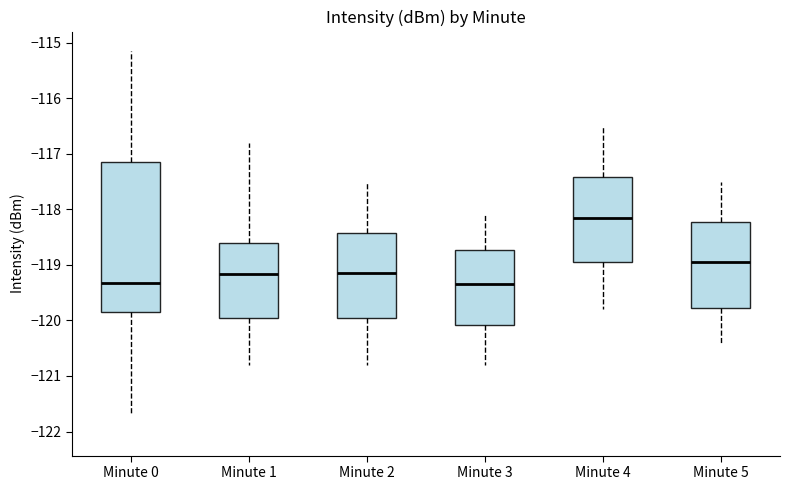

Reading left to right, read every box against the y-axis: the position of its median line, the range the box covers, and the ends of its whiskers. The values are not printed on the chart, so give them approximately, as read against the axis.

Minute 0: median -119.3, box -119.8 to -117.1, whiskers -121.7 to -115.1
Minute 1: median -119.2, box -119.9 to -118.6, whiskers -120.8 to -116.8
Minute 2: median -119.1, box -119.9 to -118.4, whiskers -120.8 to -117.5
Minute 3: median -119.3, box -120.1 to -118.7, whiskers -120.8 to -118.1
Minute 4: median -118.1, box -118.9 to -117.4, whiskers -119.8 to -116.5
Minute 5: median -118.9, box -119.8 to -118.2, whiskers -120.4 to -117.5